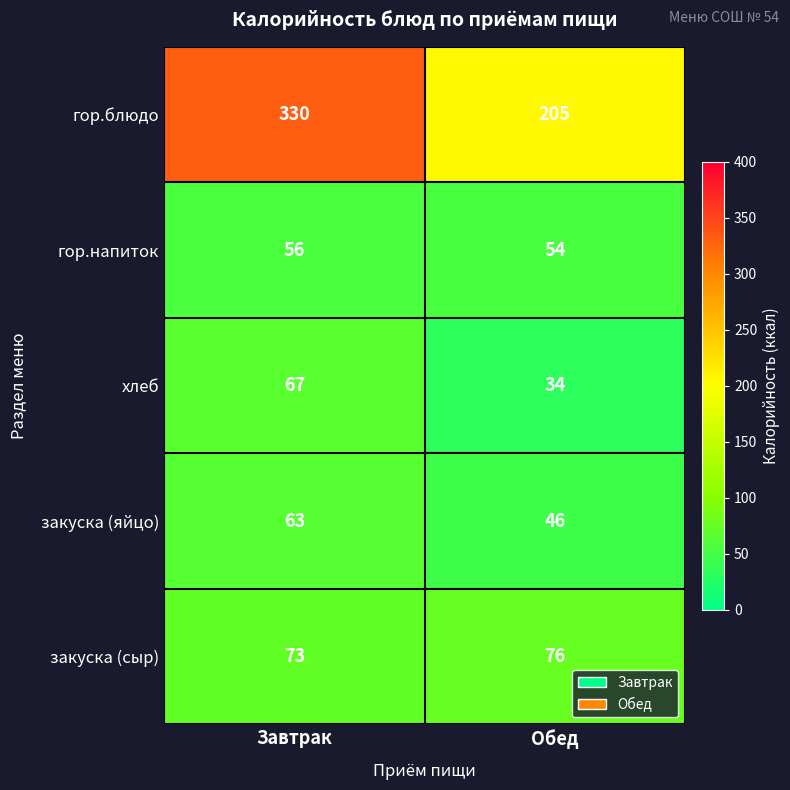

What is the difference between the highest and lowest values at Завтрак?

274